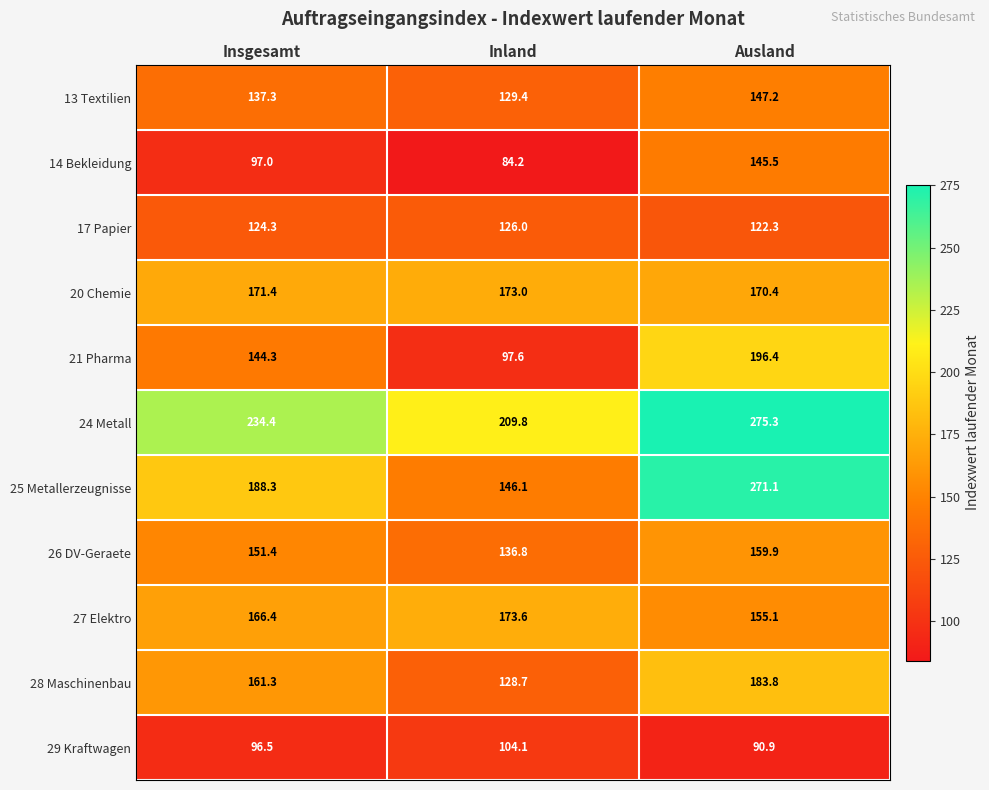

What is the sum of all 27 Elektro values?

495.1